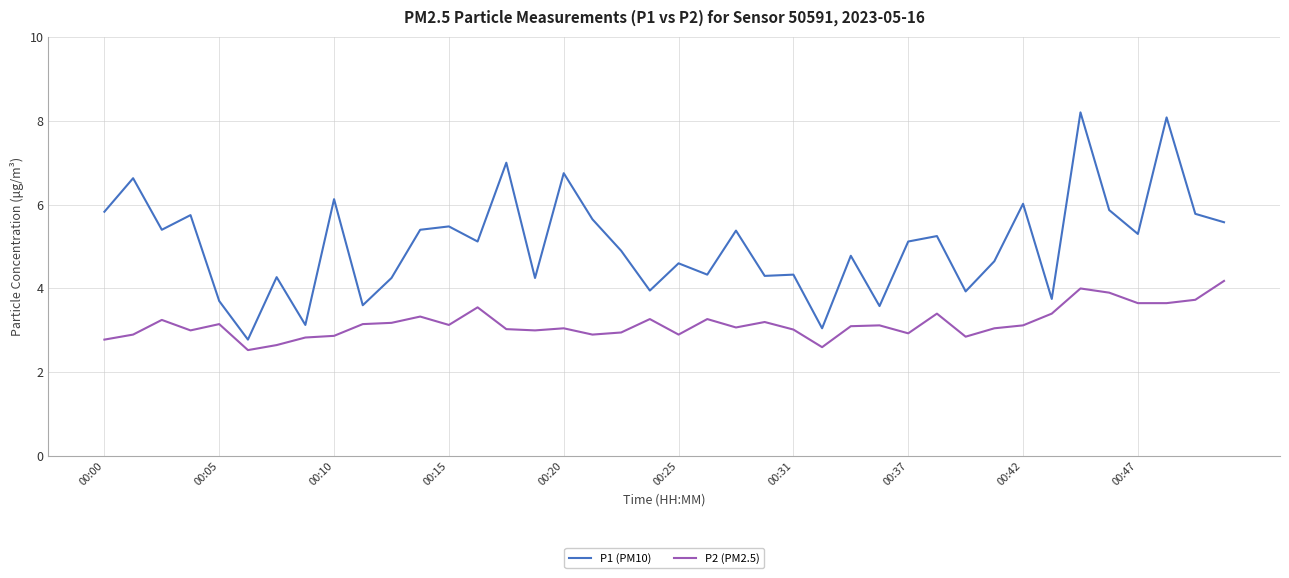

Which series has the largest range (max minus min)?

P1 (PM10)